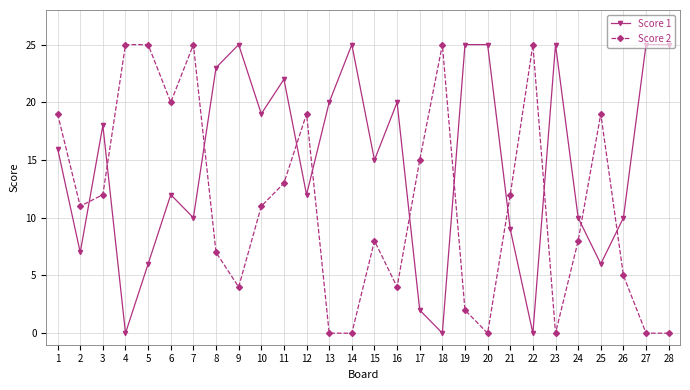

Which series changed the most between 8 and 19?

Score 2